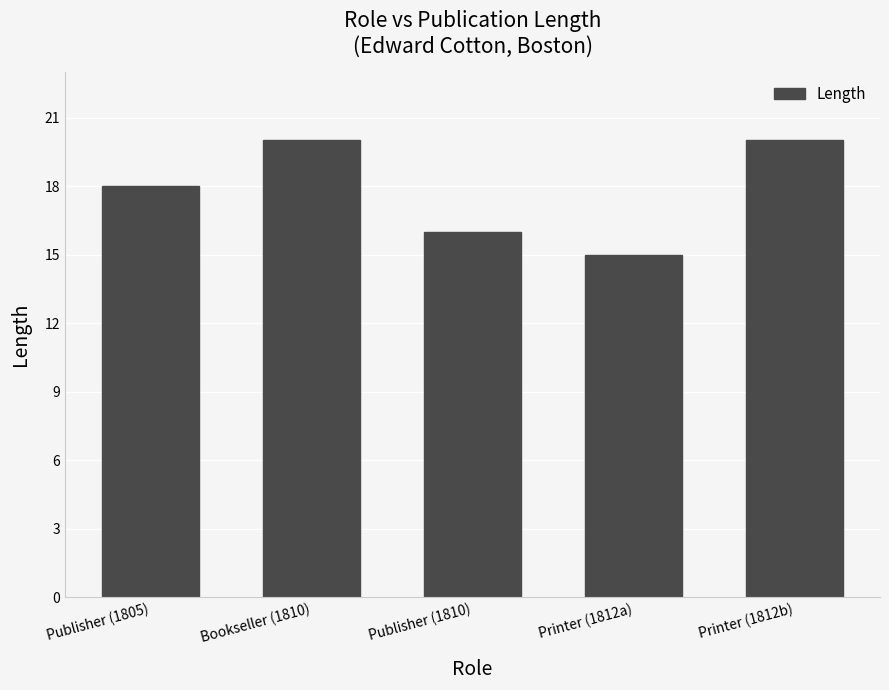

Between Publisher (1810) and Printer (1812a), which is larger?

Publisher (1810)